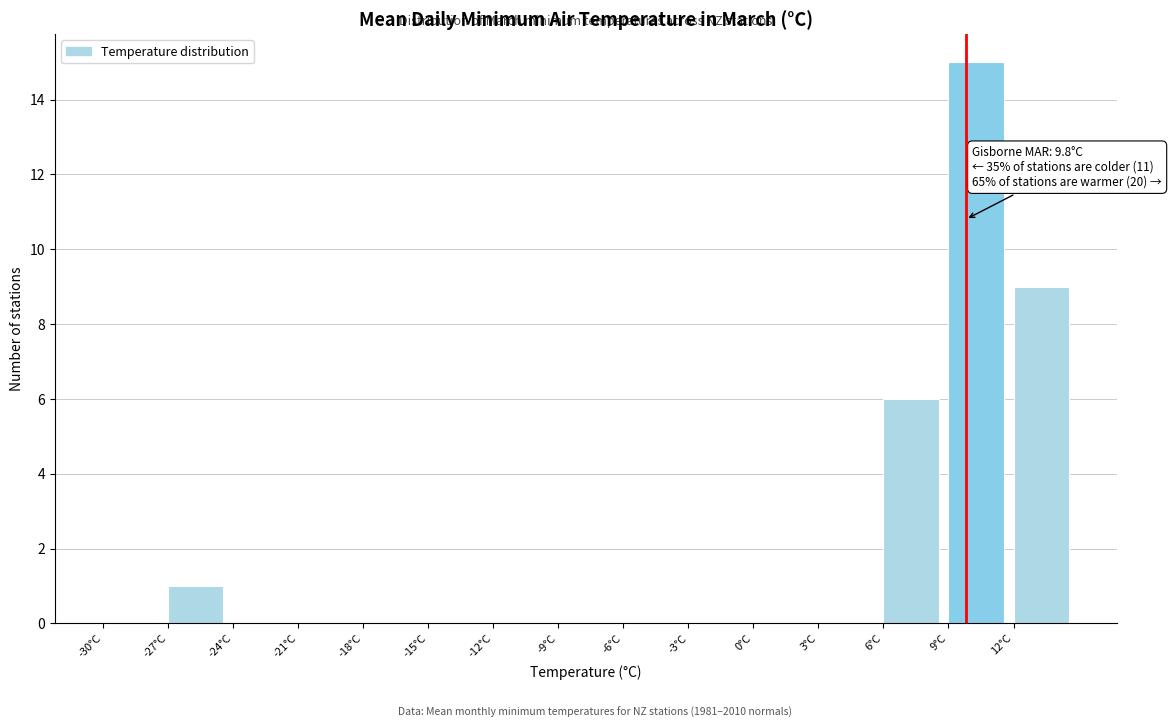

Over which range of the x-axis is the bar tallest?

9 to 12